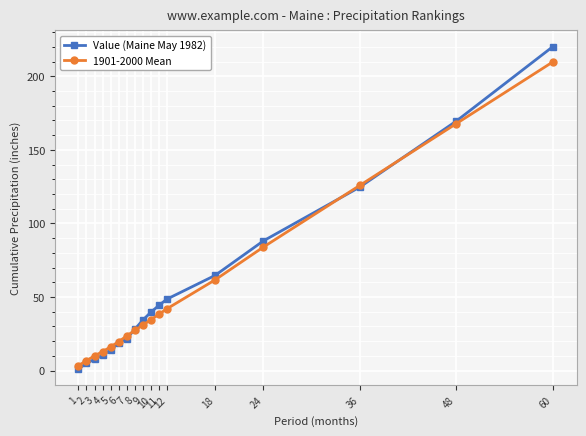

Which series has the largest range (max minus min)?

Value (Maine May 1982)